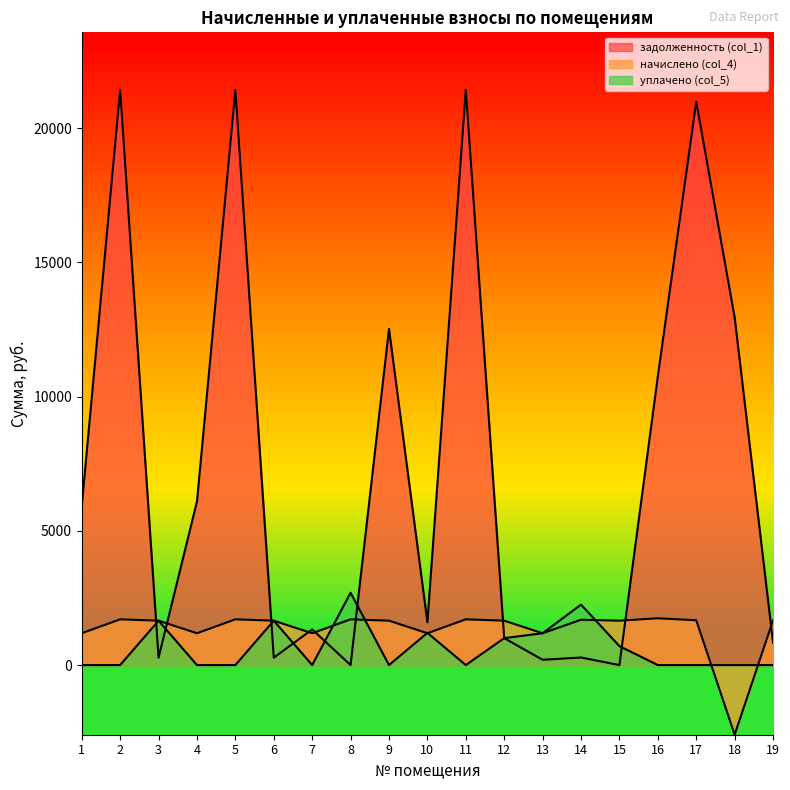

Is it true that начислено (col_4) equals 1653.6 at 12?

True